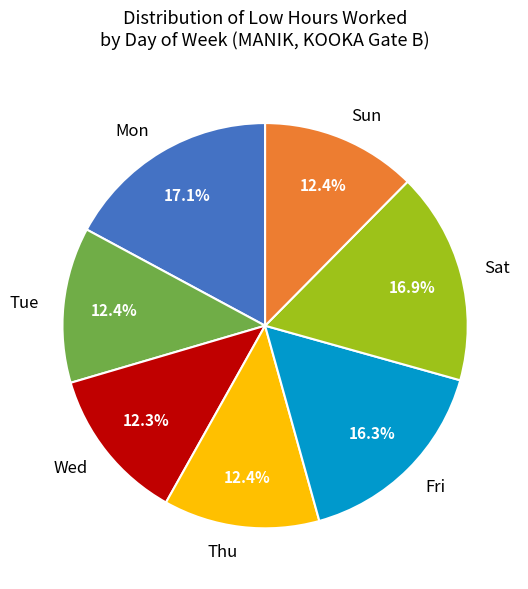

Approximately how many times larger is the value at Mon compared to Tue?

1.4